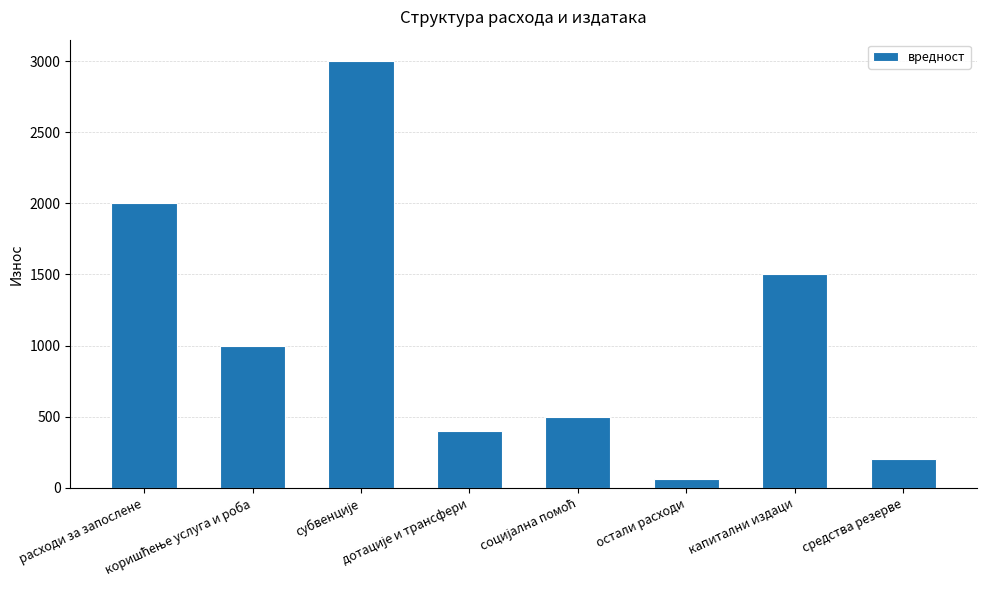

Where is the data nearest to the value 1530?

капитални издаци